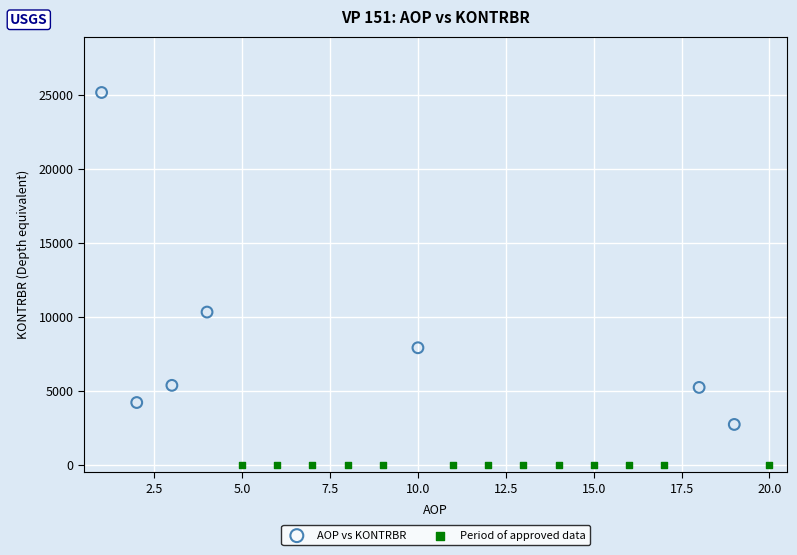

Which series contains the highest Y value?

AOP vs KONTRBR